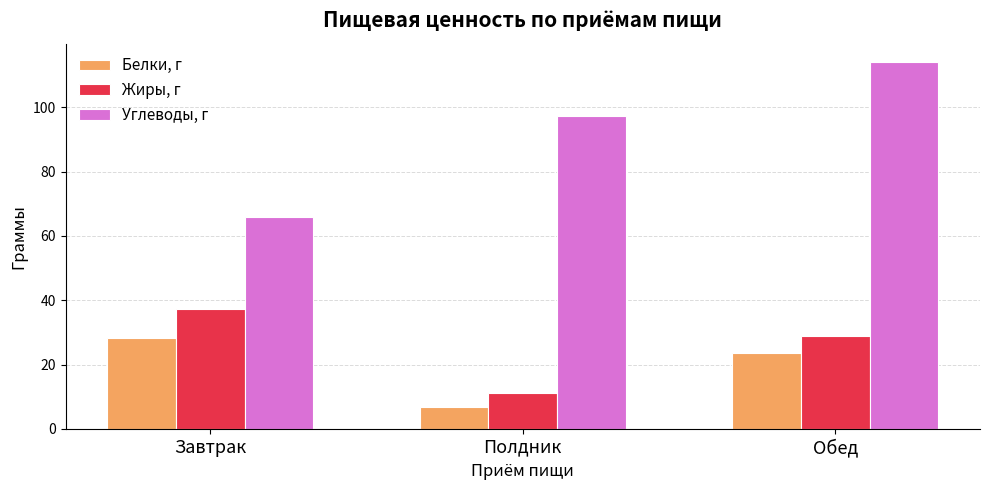

Are the bars grouped side by side (vs. stacked)?

Yes